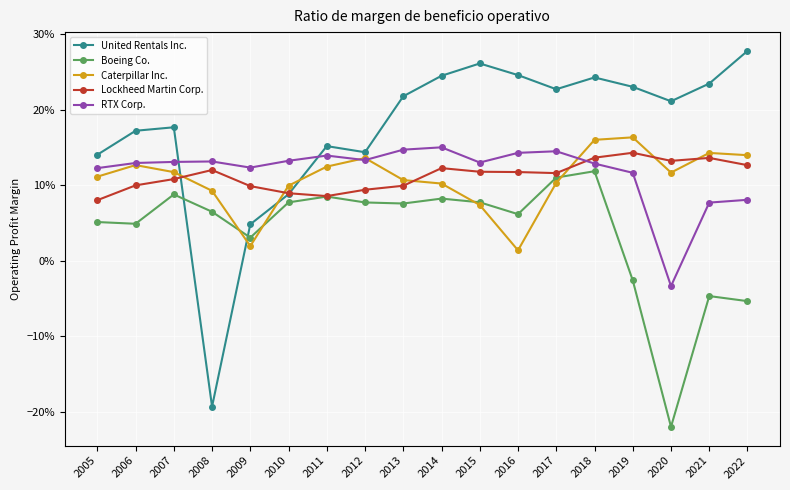

Which series has the widest spread of values?

United Rentals Inc.